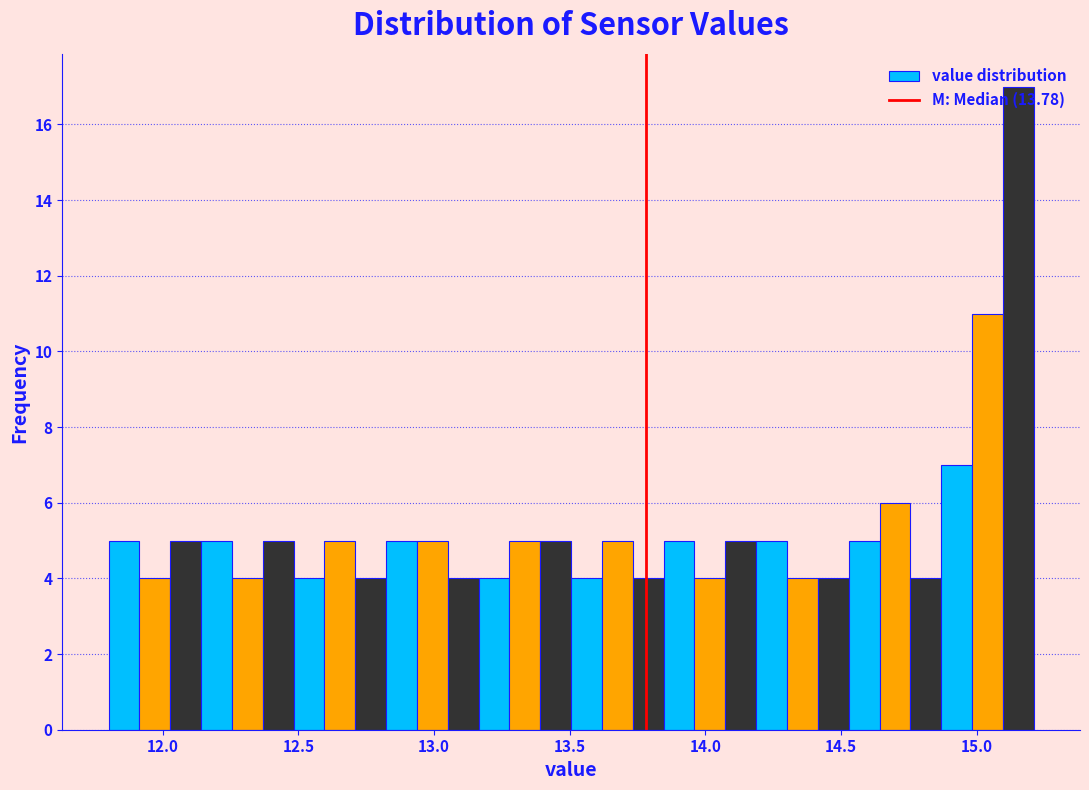

Read against the x-axis, roughly where is the centre of the tallest bar?

15.15